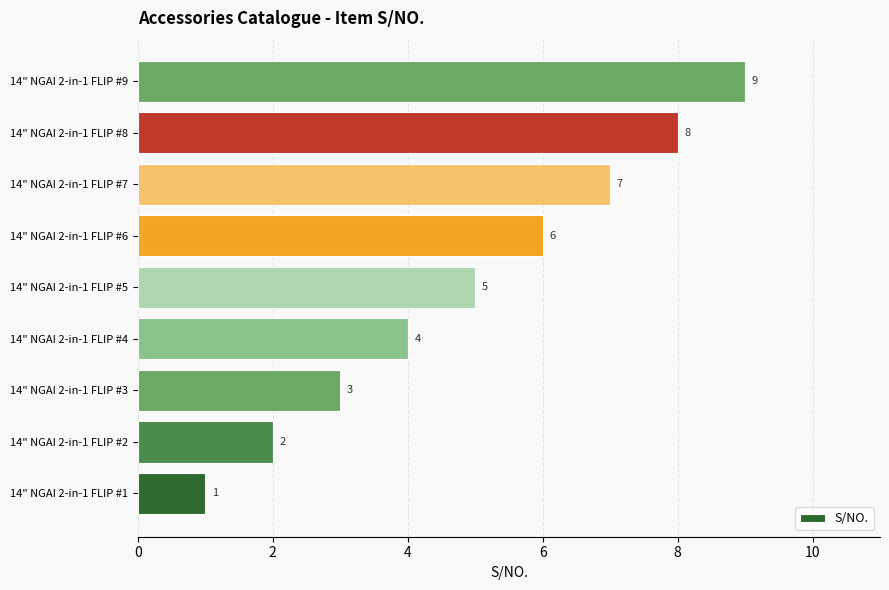

What is the ratio of the value at 14" NGAI 2-in-1 FLIP #2 to the value at 14" NGAI 2-in-1 FLIP #7?

0.3